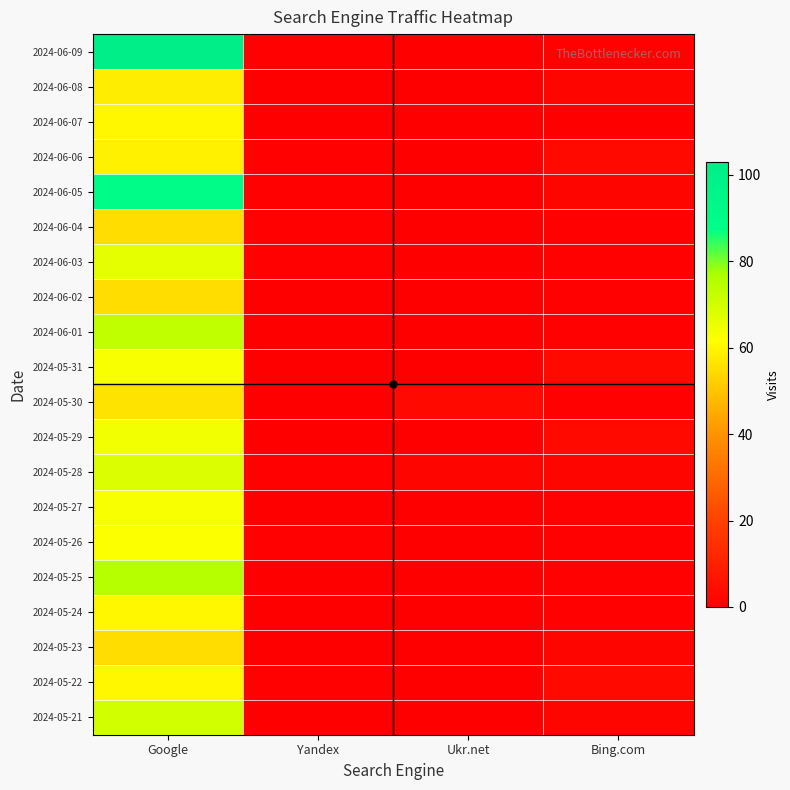

At which category is the sum across all series the highest?

Google